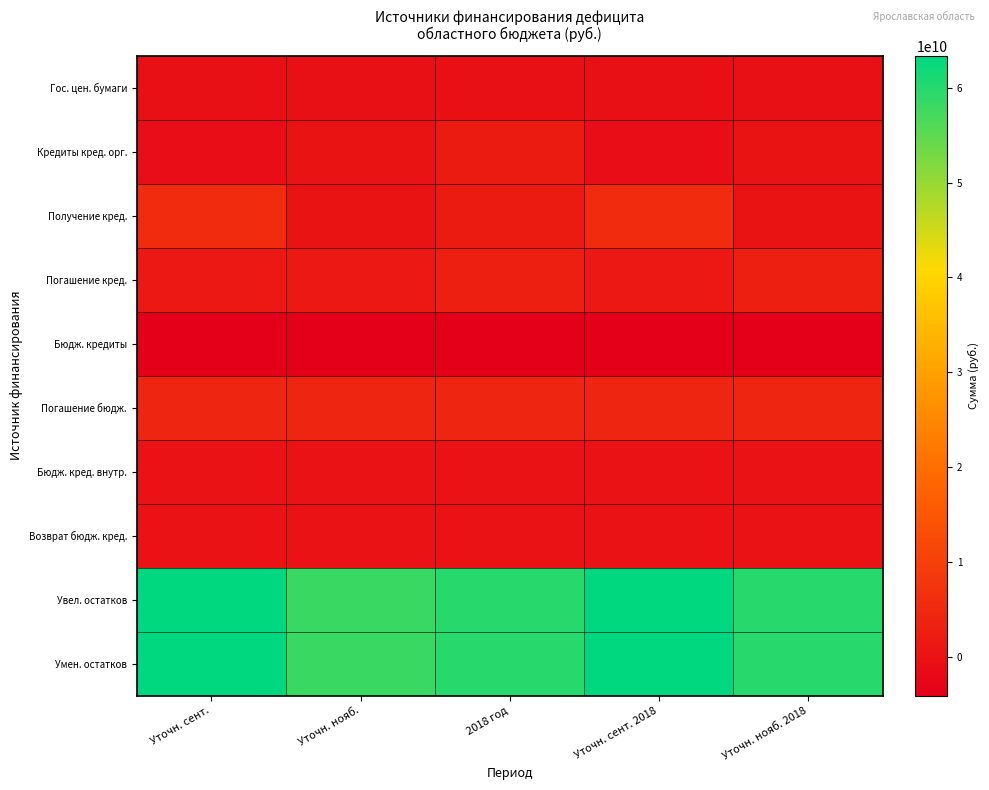

Reading left to right, transcribe all the data shown in this chart.

Гос. цен. бумаги: Уточн. сент.=-250000000	Уточн. нояб.=-250000000	2018 год=-250000000	Уточн. сент. 2018=-250000000	Уточн. нояб. 2018=-250000000
Кредиты кред. орг.: Уточн. сент.=-987149389	Уточн. нояб.=266965611	2018 год=1955085611	Уточн. сент. 2018=-987149389	Уточн. нояб. 2018=266965611
Получение кред.: Уточн. сент.=5490775611	Уточн. нояб.=266965611	2018 год=1955085611	Уточн. сент. 2018=5490775611	Уточн. нояб. 2018=266965611
Погашение кред.: Уточн. сент.=1254115000	Уточн. нояб.=1254115000	2018 год=2942235000	Уточн. сент. 2018=1254115000	Уточн. нояб. 2018=2942235000
Бюдж. кредиты: Уточн. сент.=-4110484000	Уточн. нояб.=-4110484000	2018 год=-4110484000	Уточн. сент. 2018=-4110484000	Уточн. нояб. 2018=-4110484000
Погашение бюдж.: Уточн. сент.=4110484000	Уточн. нояб.=4110484000	2018 год=4110484000	Уточн. сент. 2018=4110484000	Уточн. нояб. 2018=4110484000
Бюдж. кред. внутр.: Уточн. сент.=560389	Уточн. нояб.=560389	2018 год=560389	Уточн. сент. 2018=560389	Уточн. нояб. 2018=560389
Возврат бюдж. кред.: Уточн. сент.=560389	Уточн. нояб.=560389	2018 год=560389	Уточн. сент. 2018=560389	Уточн. нояб. 2018=560389
Увел. остатков: Уточн. сент.=63362876820	Уточн. нояб.=58139066820	2018 год=59827186820	Уточн. сент. 2018=63362876820	Уточн. нояб. 2018=59827186820
Умен. остатков: Уточн. сент.=63362876820	Уточн. нояб.=58139066820	2018 год=59827186820	Уточн. сент. 2018=63362876820	Уточн. нояб. 2018=59827186820